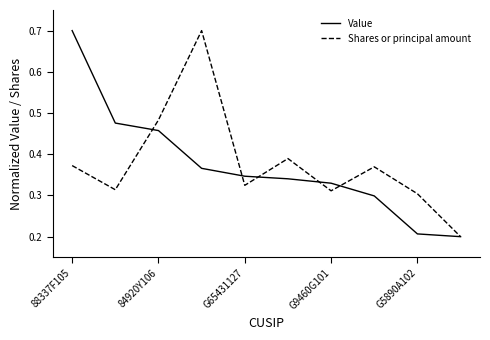

What is the maximum value shown in the chart?

0.7